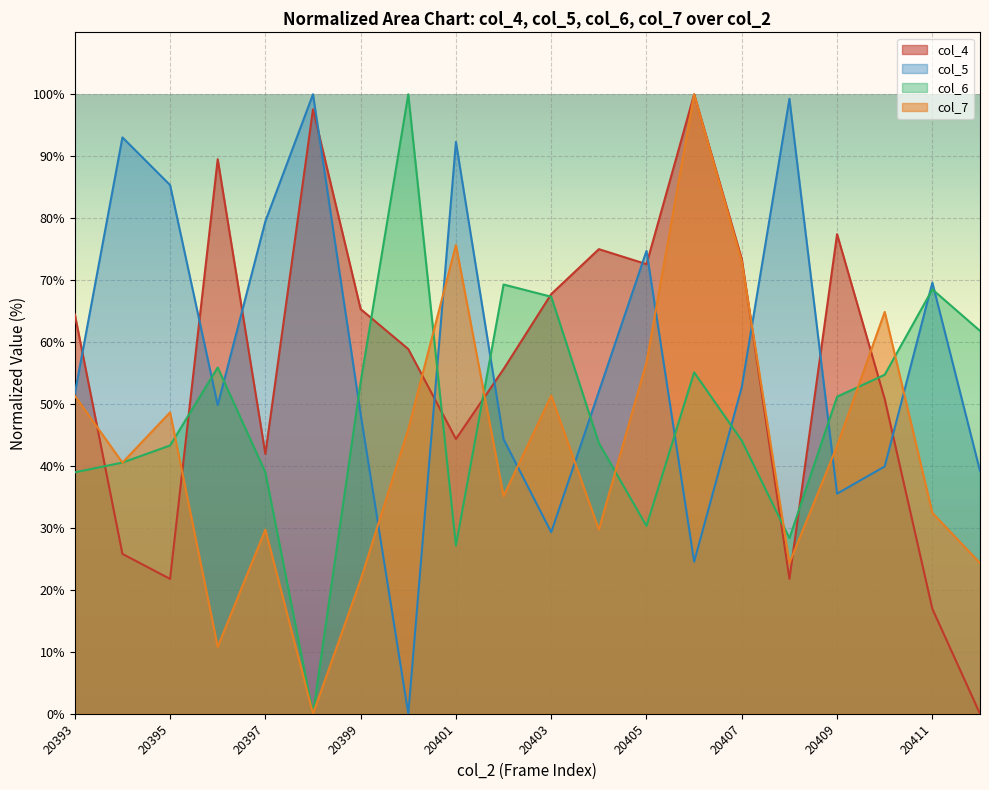

What is the sum of all col_4 values?

1121.0